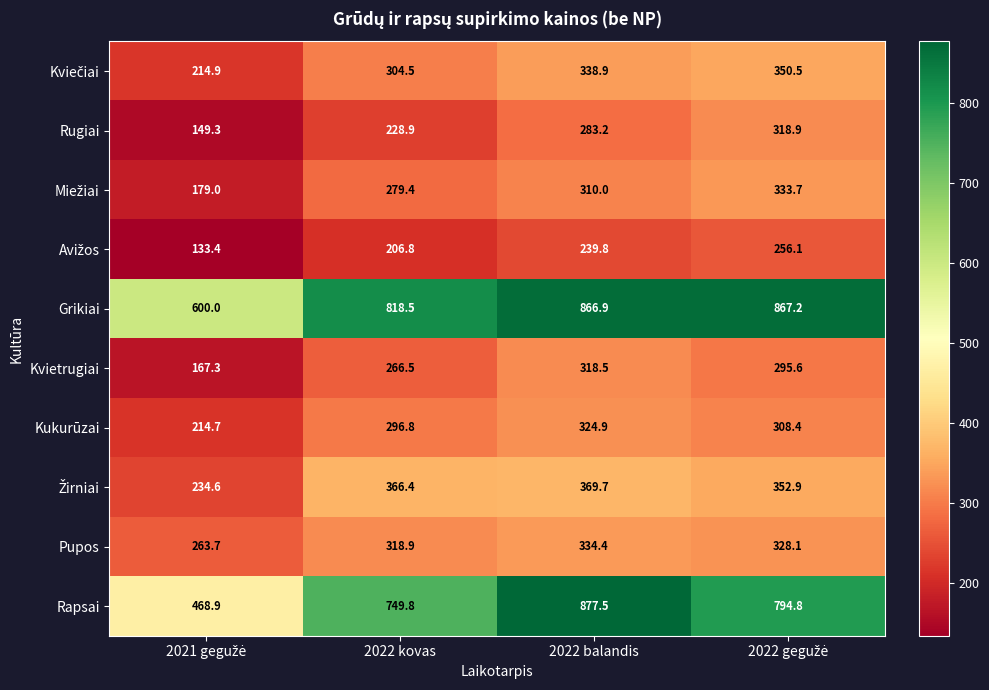

What is the difference between the second highest and minimum values in the Kukurūzai series?

93.7